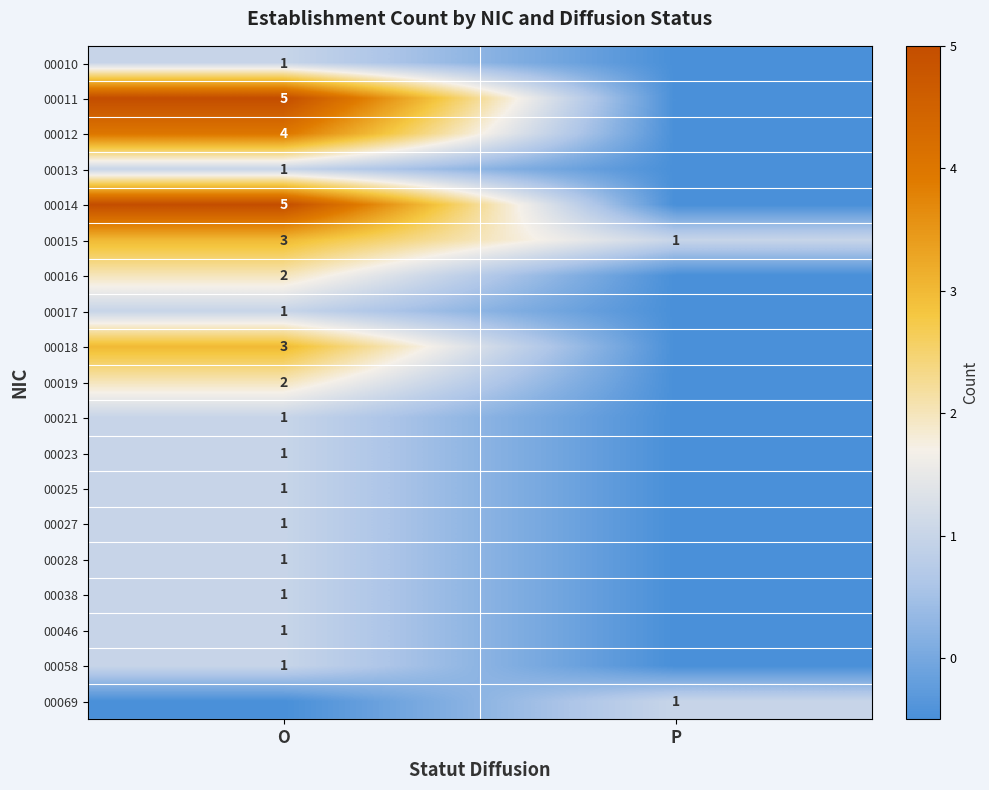

Which category has the highest value across all series?

O